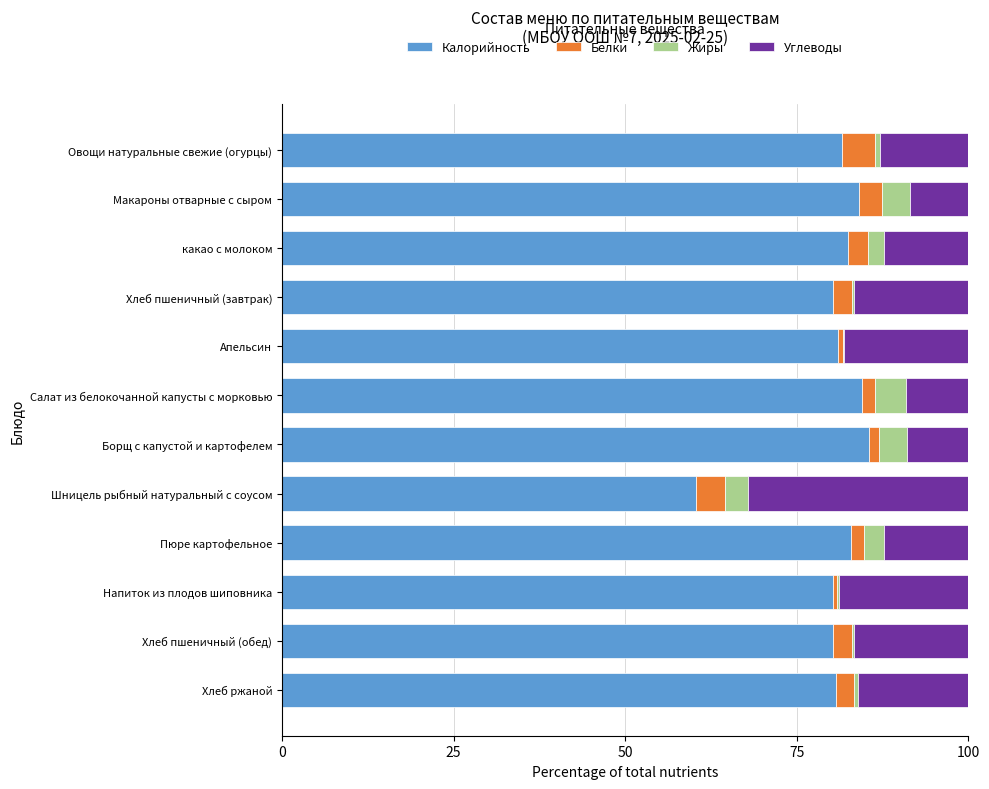

What is the highest value of the Калорийность series?

85.5